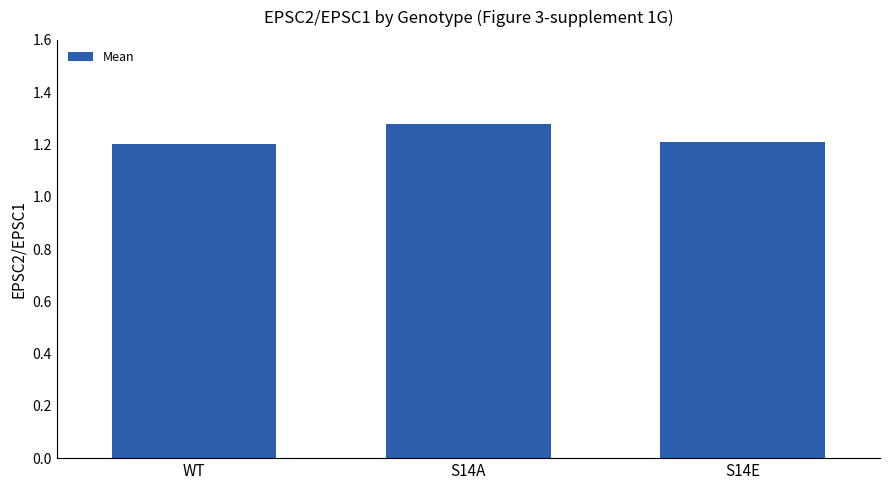

The chart shows a value of 1.2 at S14E. True or false?

True